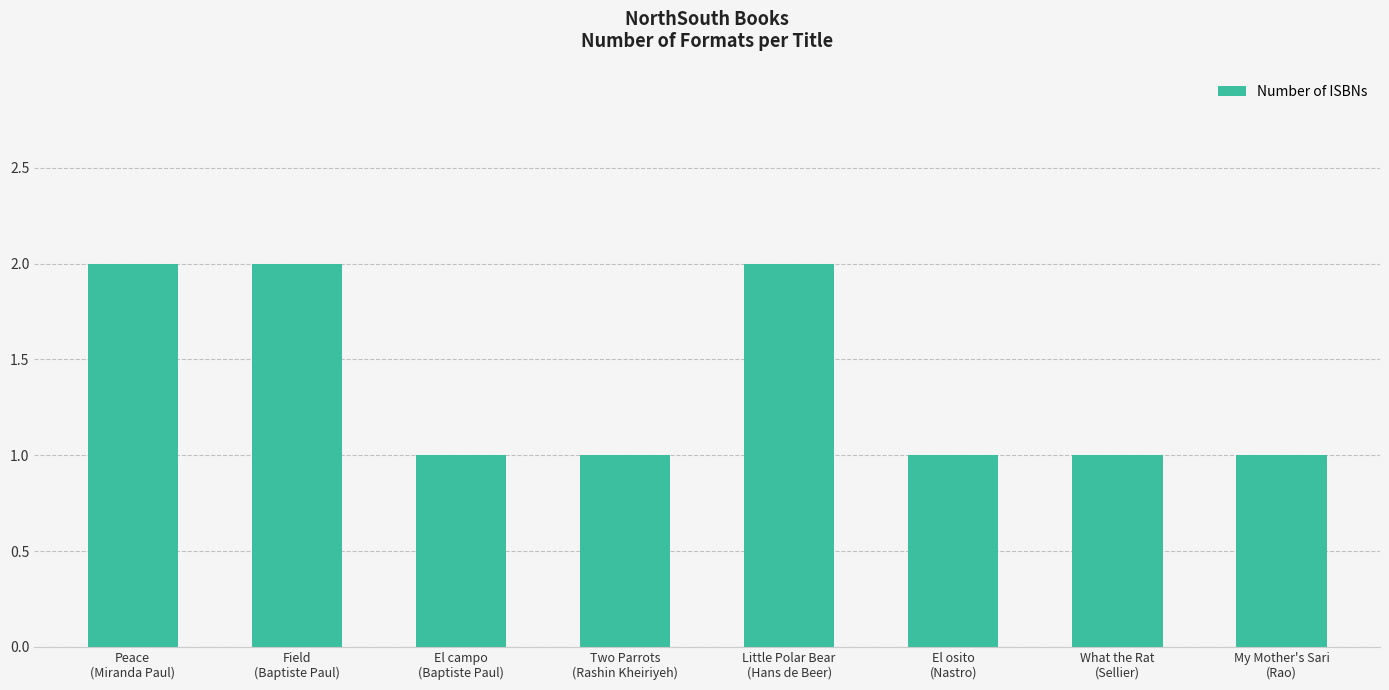

What is the average value?

1